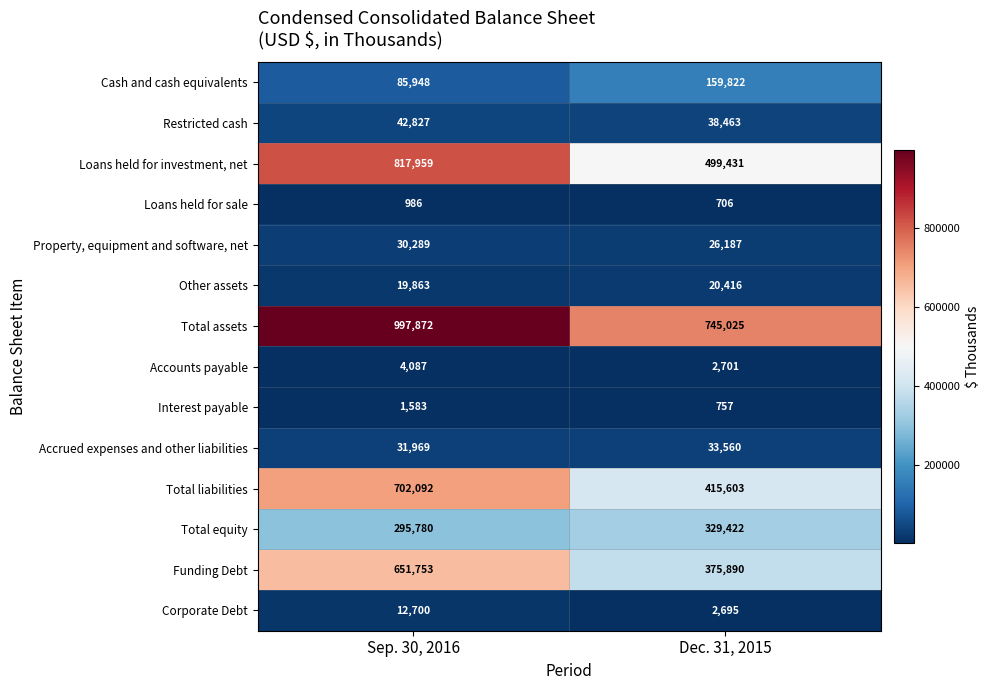

What is the approximate value of Total liabilities at Dec. 31, 2015?

415603